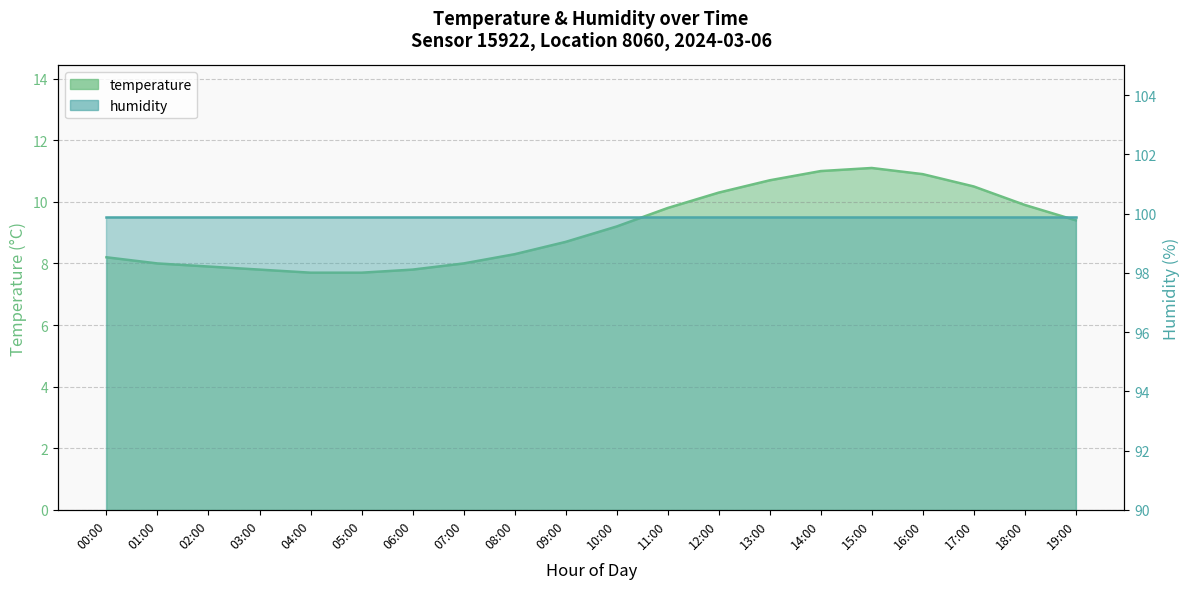

Reading left to right, what are all the values shown in this chart?

8.2	8.0	7.9	7.8	7.7	7.7	7.8	8.0	8.3	8.7	9.2	9.8	10.3	10.7	11.0	11.1	10.9	10.5	9.9	9.4